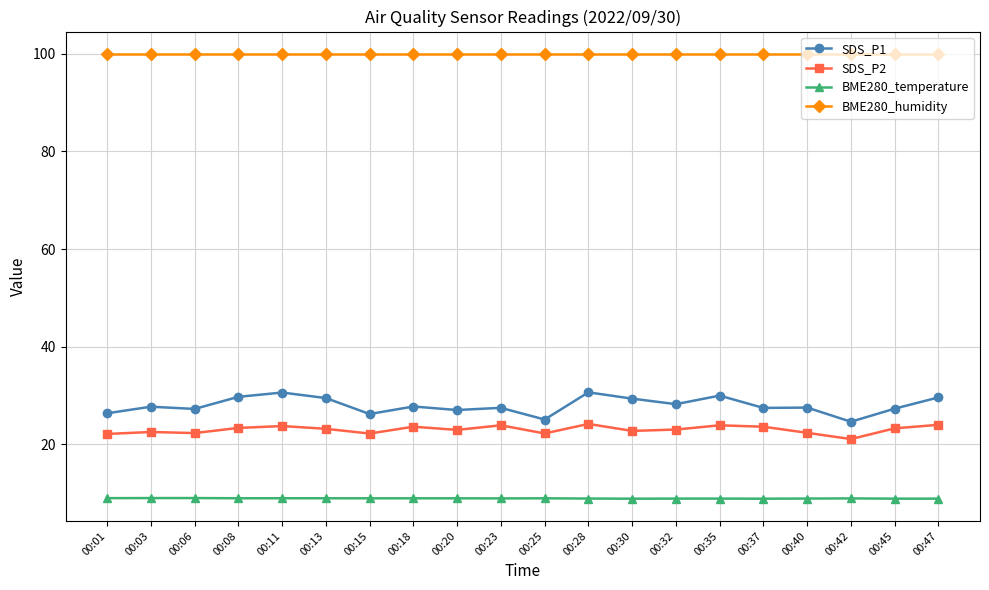

Rank the series by their maximum value, from lowest to highest.

BME280_temperature, SDS_P2, SDS_P1, BME280_humidity